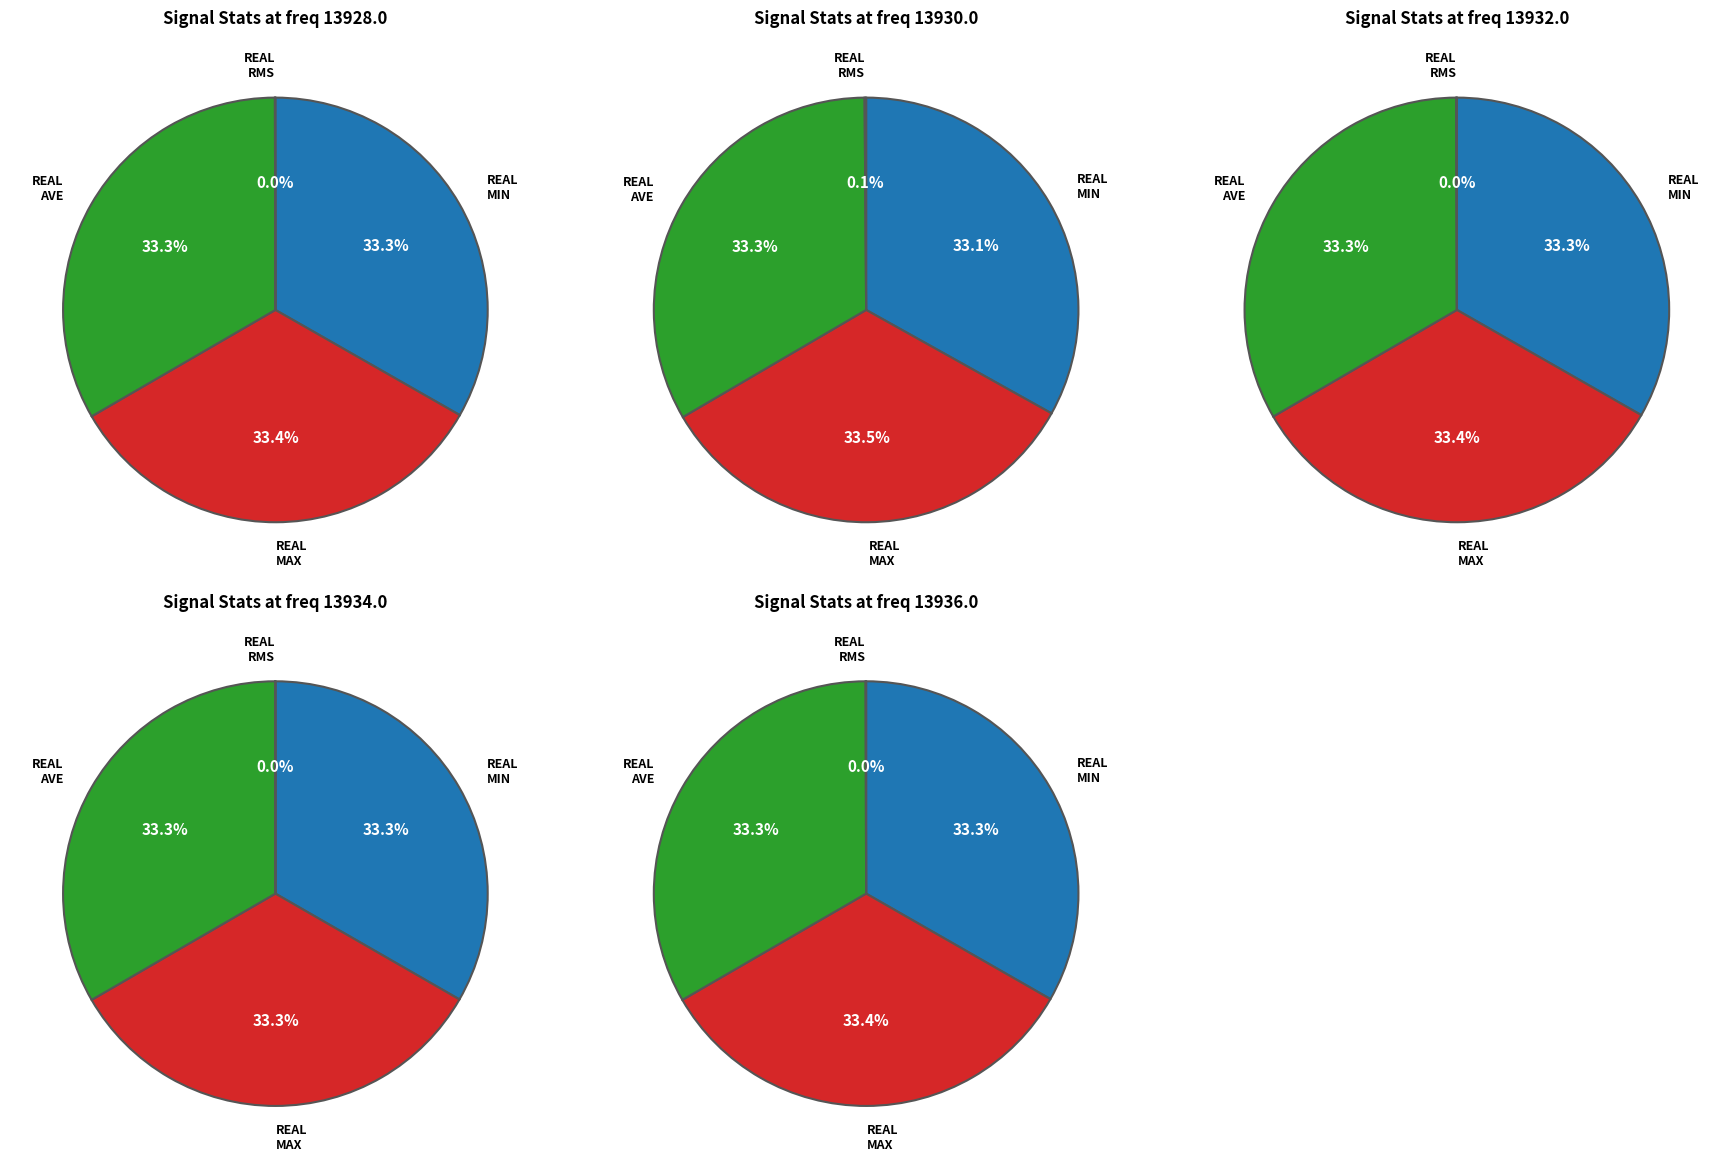

Which series has the widest spread of values?

real_max